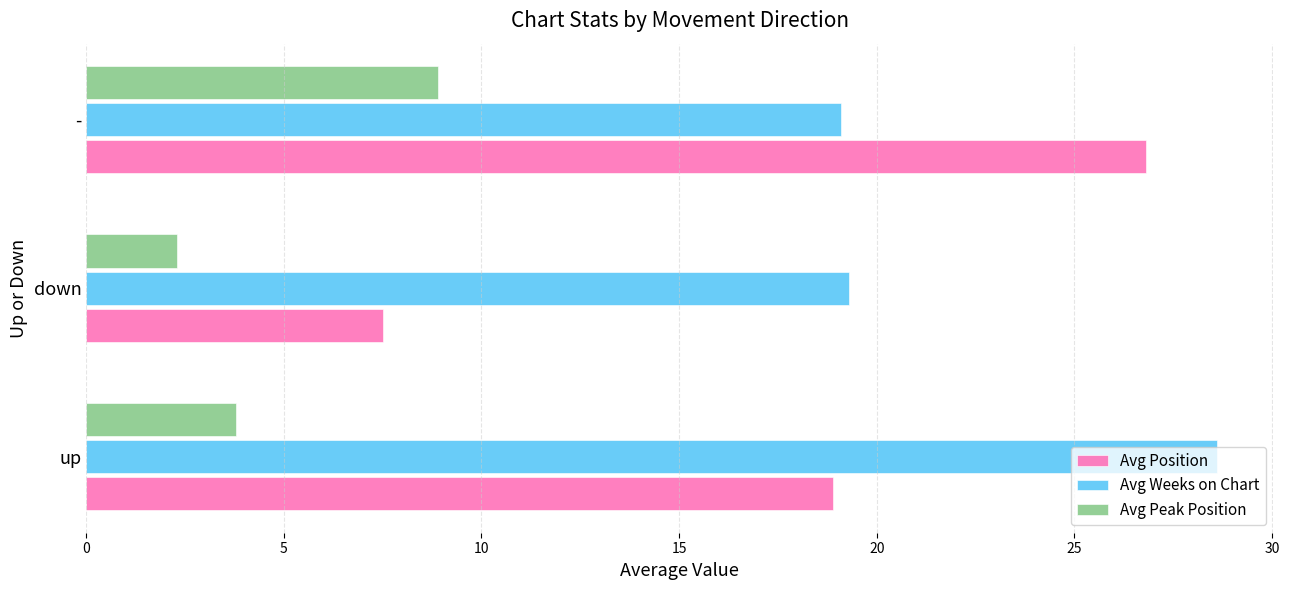

At how many categories does at least one series exceed 18?

3